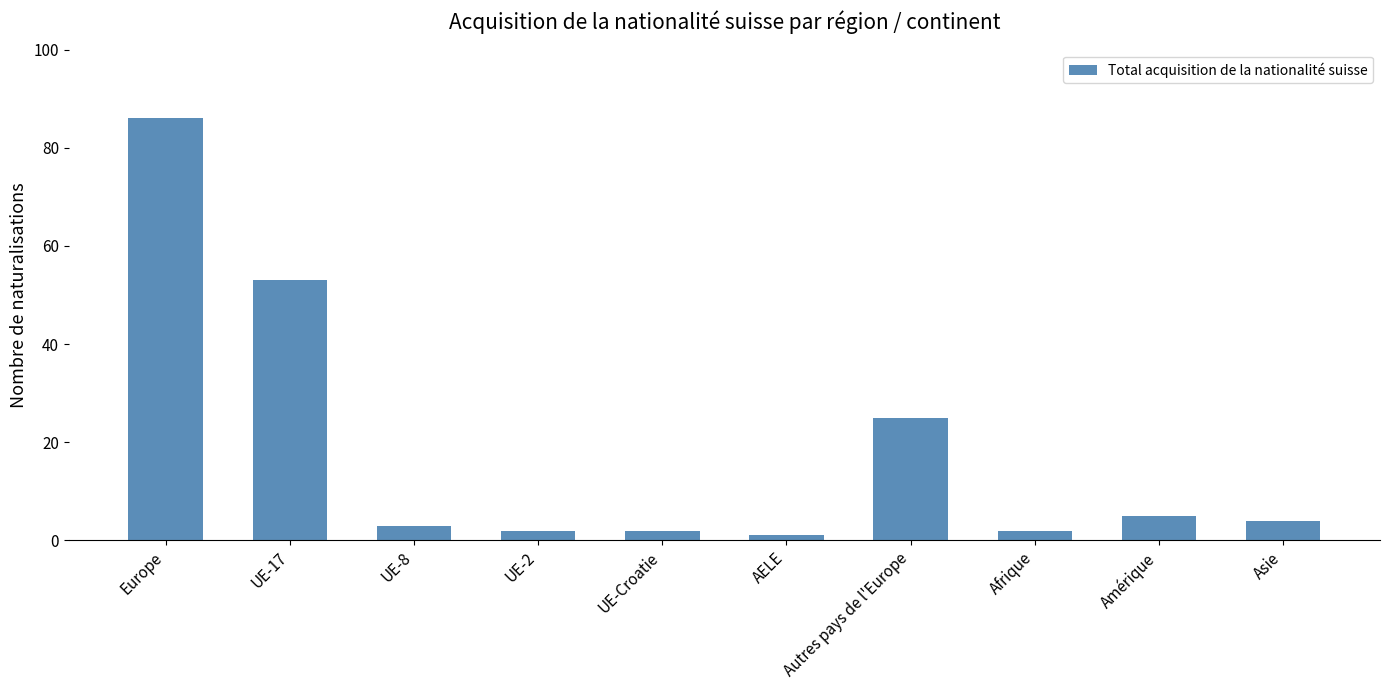

Which has a higher value, Europe or Amérique?

Europe